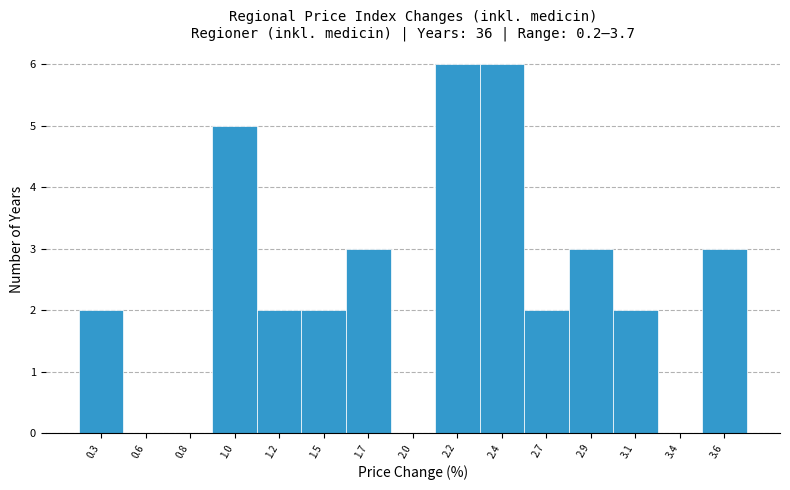

Reading left to right, transcribe all the data shown in this chart.

0.3=2	0.6=0	0.8=0	1.0=5	1.2=2	1.5=2	1.7=3	2.0=0	2.2=6	2.4=6	2.7=2	2.9=3	3.1=2	3.4=0	3.6=3